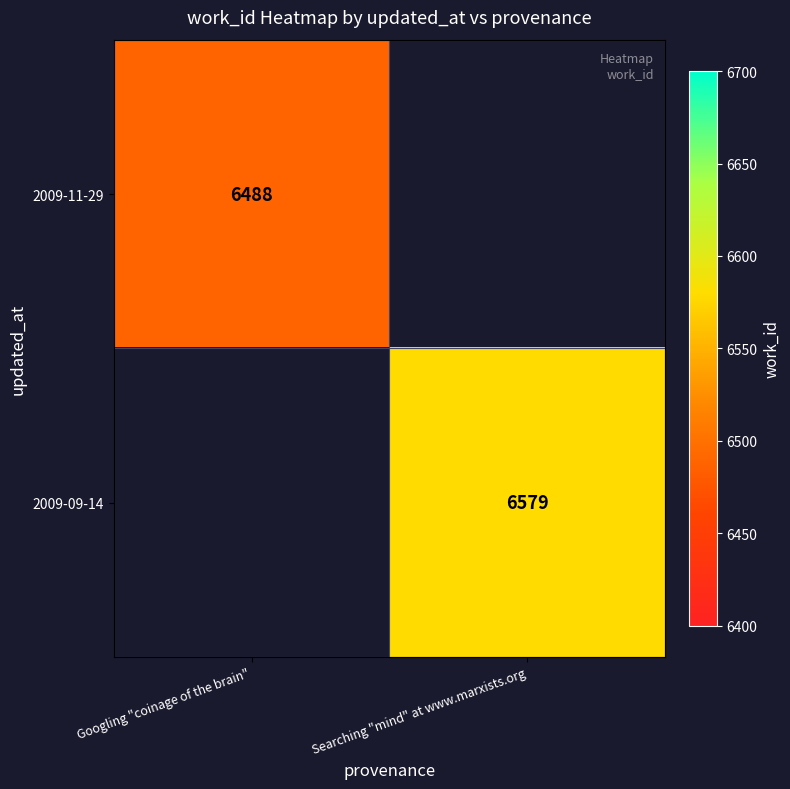

Is it true that 2009-11-29 equals 1375.9 at Googling "coinage of the brain"?

False